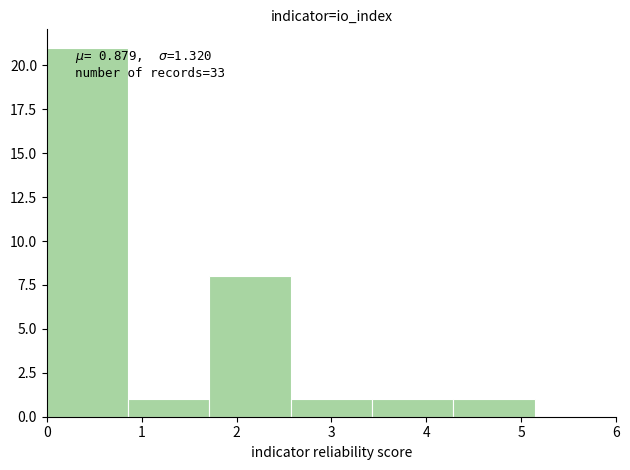

Which range on the x-axis has the tallest bar?

0.0 to 0.9